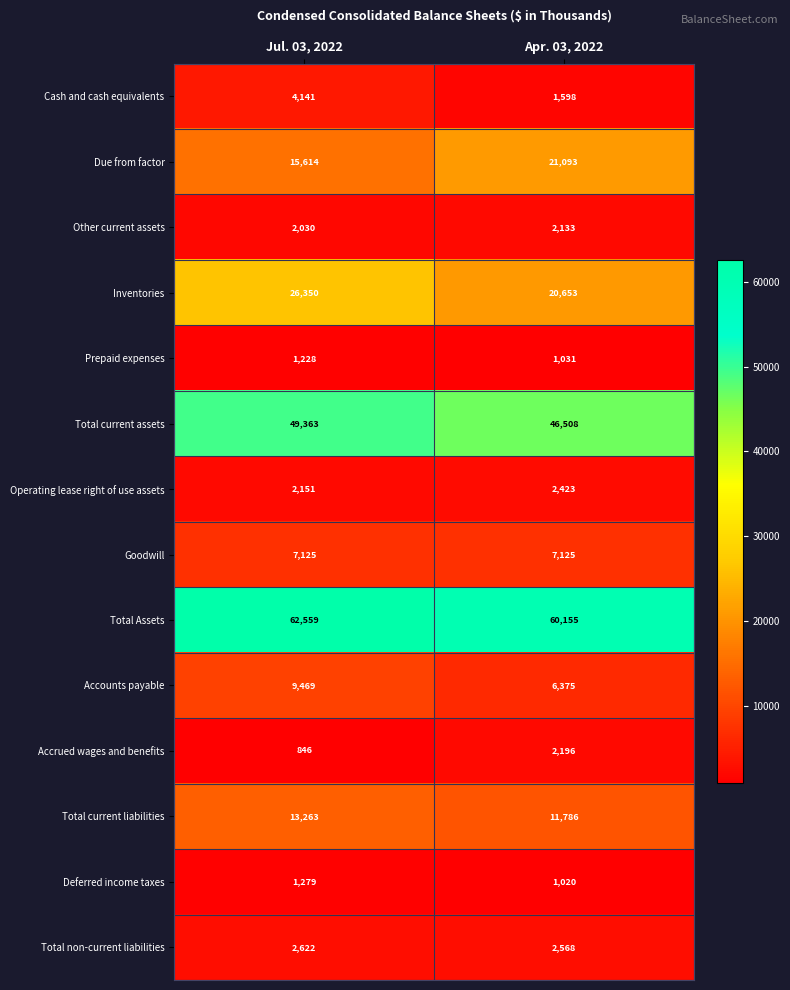

The Goodwill series shows 4908 at Jul. 03, 2022. True or false?

False